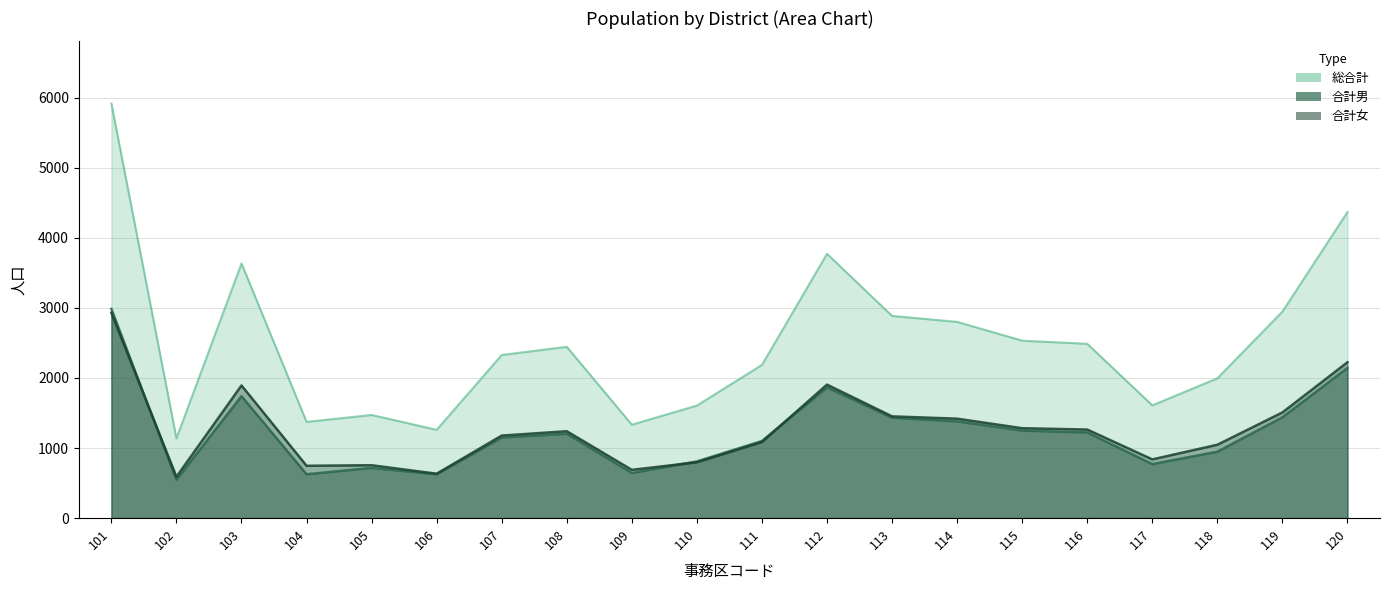

How many lines are shown in the chart?

3